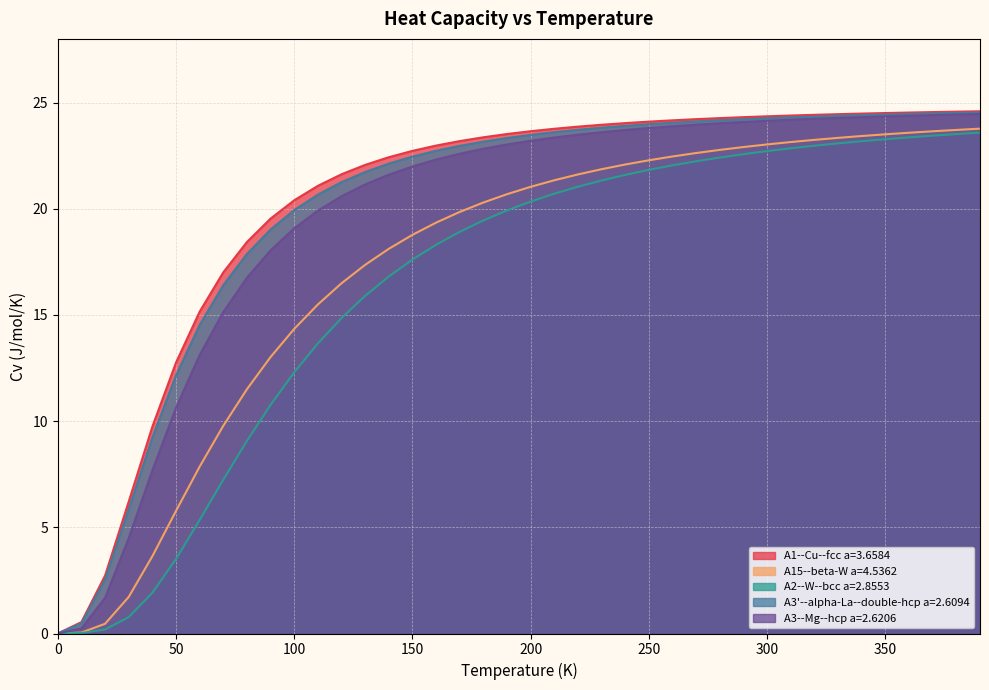

Is it true that A3--Mg--hcp a=2.6206 equals 24.1 at 300?

True